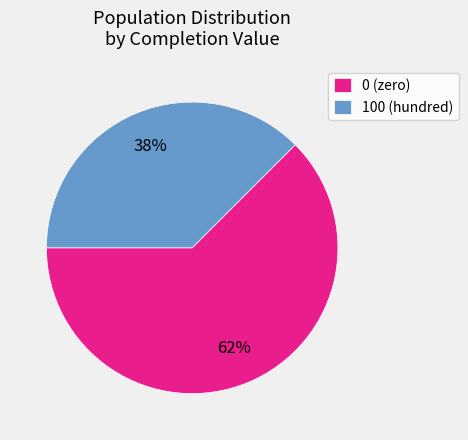

To the nearest percent, what is the average slice percentage?

50%